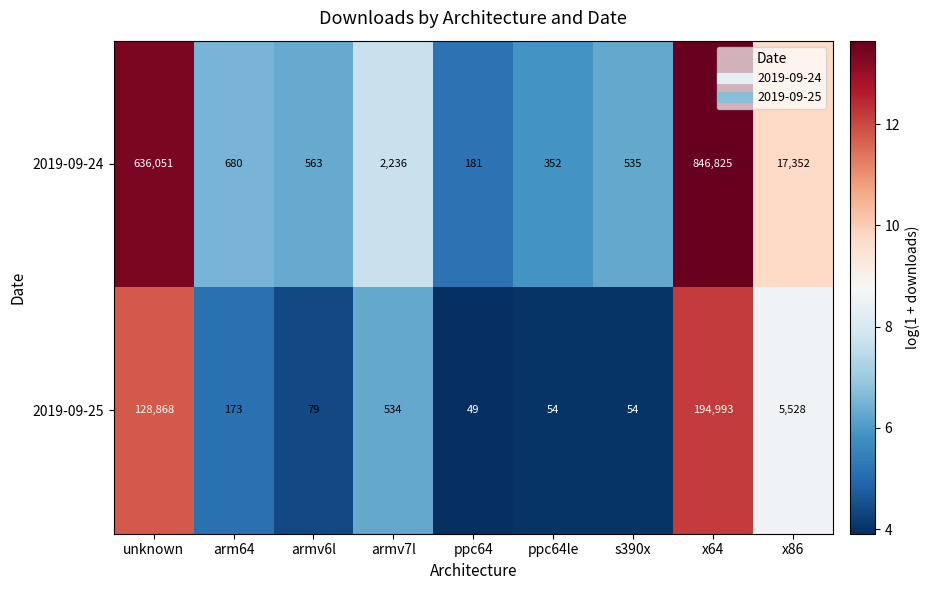

Which series has the largest range (max minus min)?

2019-09-24